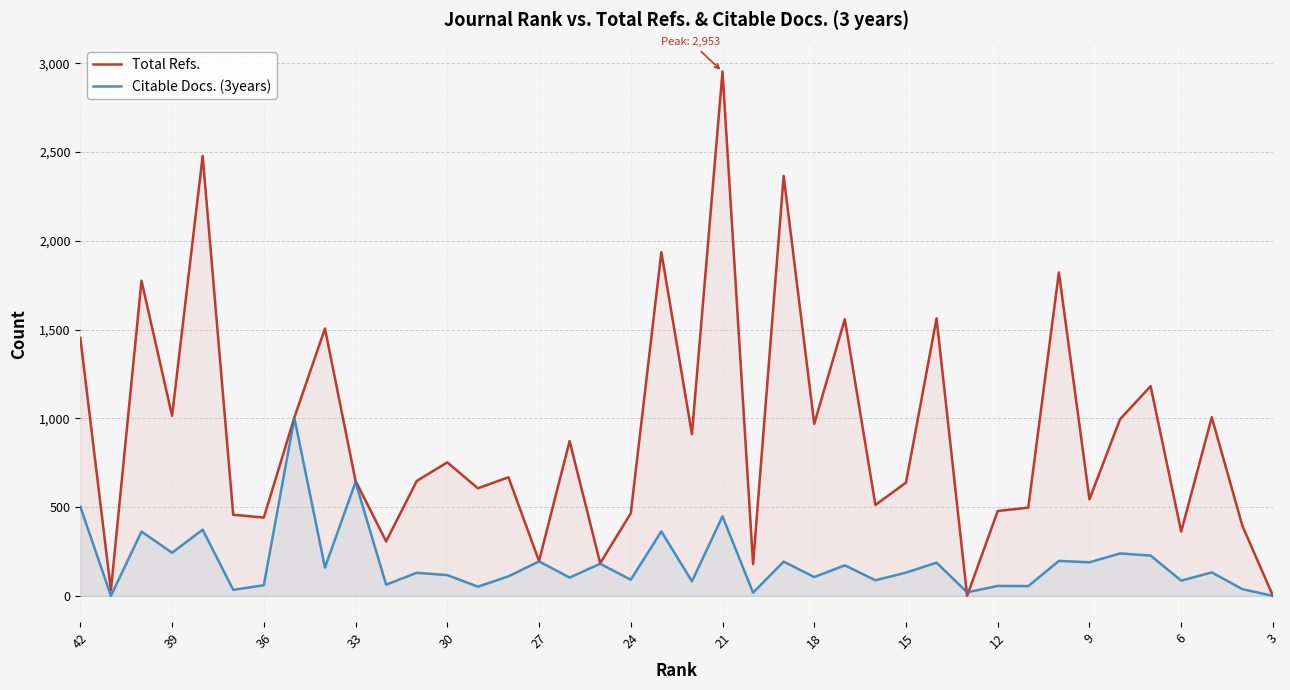

How many intersections are there between Total Refs. and Citable Docs. (3years)?

2